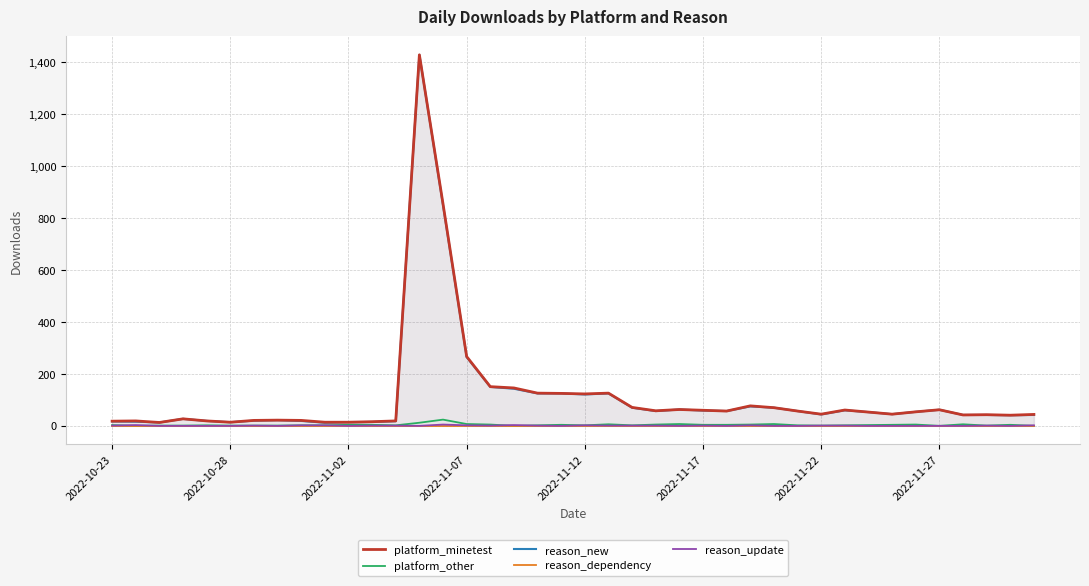

What position from the left is 2022-11-07?

4